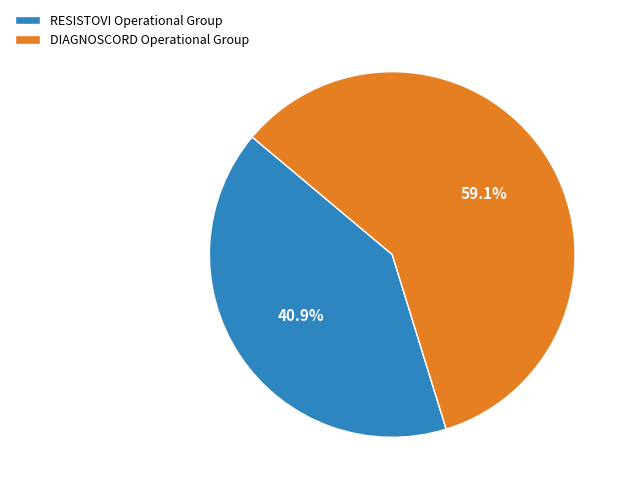

Is it true that DIAGNOSCORD Operational Group is 59% of the pie?

True